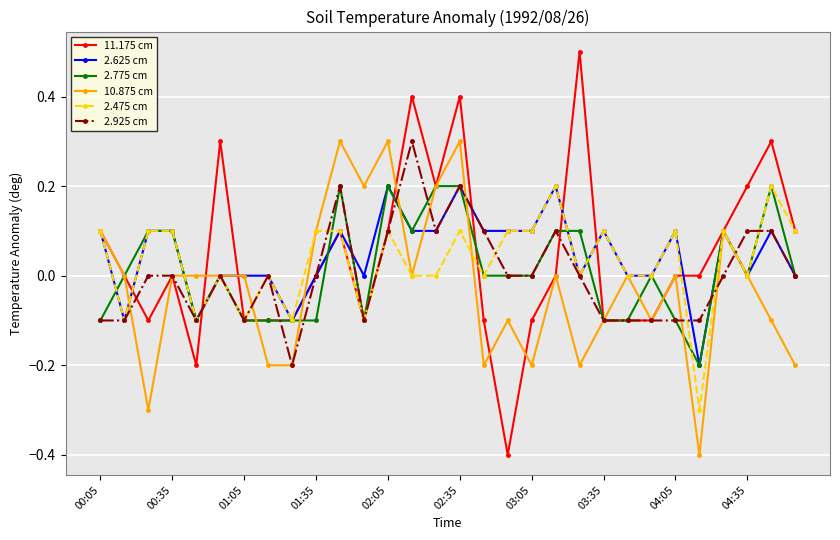

What is the minimum value shown in the chart?

-0.4